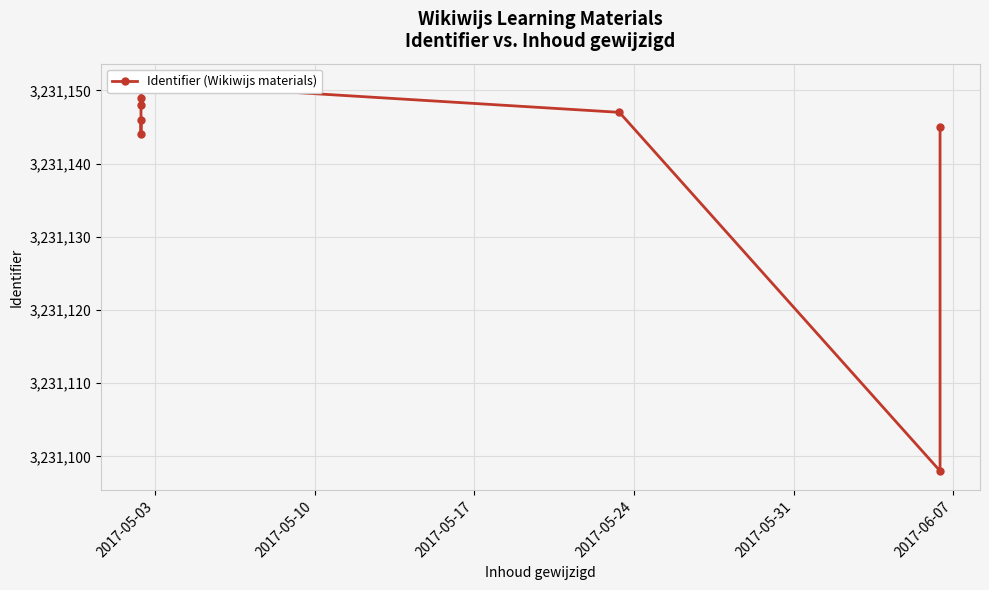

How many data points does each series have?

8